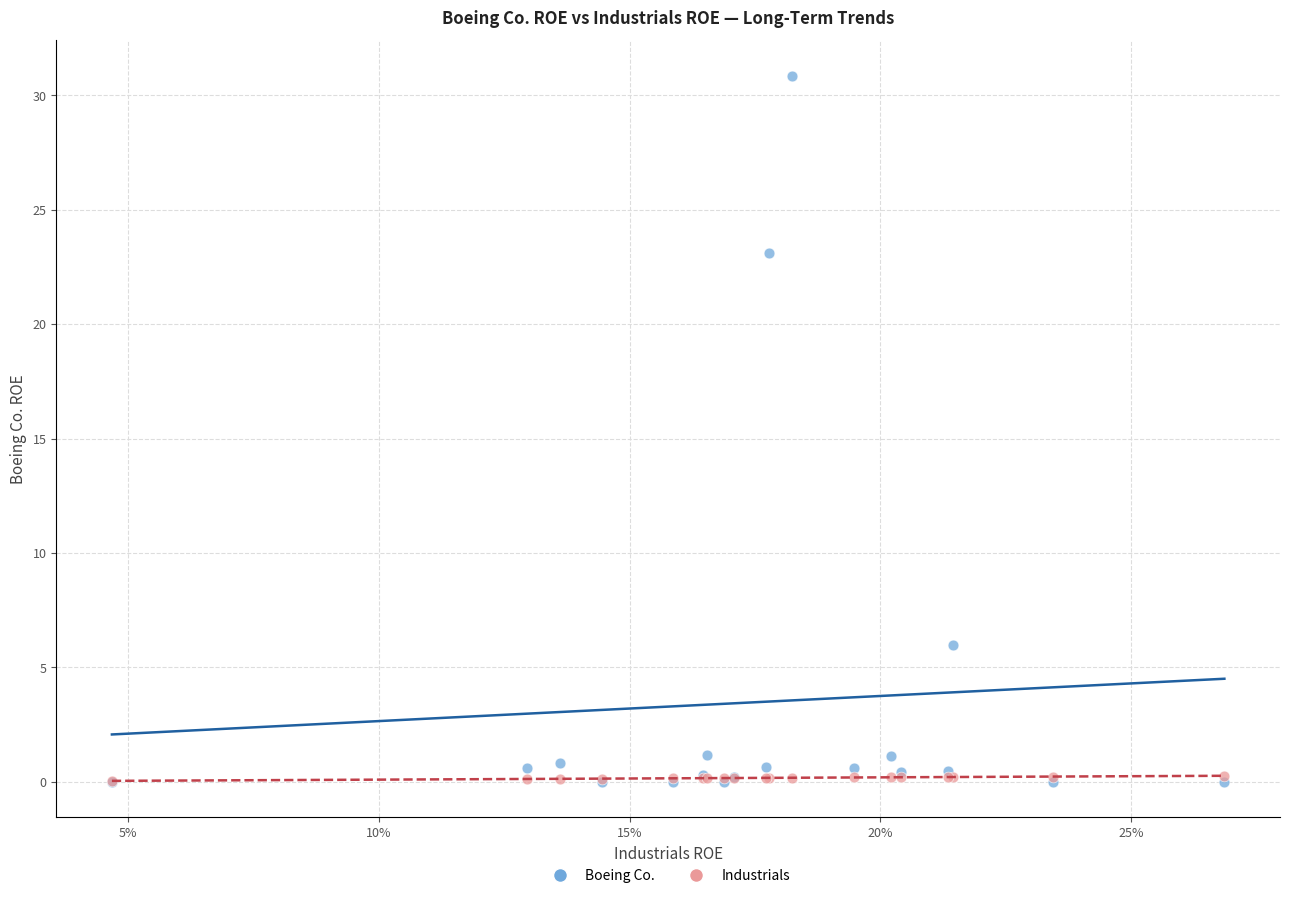

In the Boeing Co. series, what Y value is closest to 15?

23.1